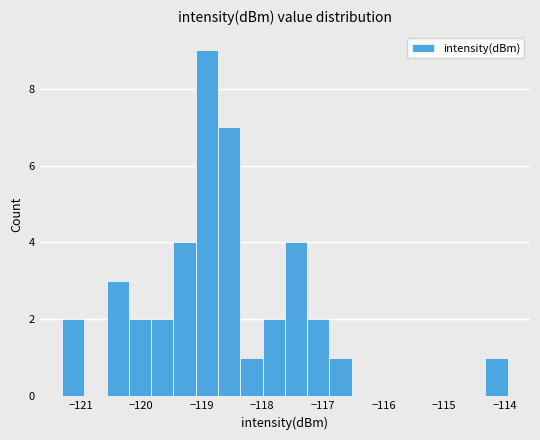

Around what value on the x-axis is the tallest bar? Give the approximate position of its centre, as read against the axis.

-118.9